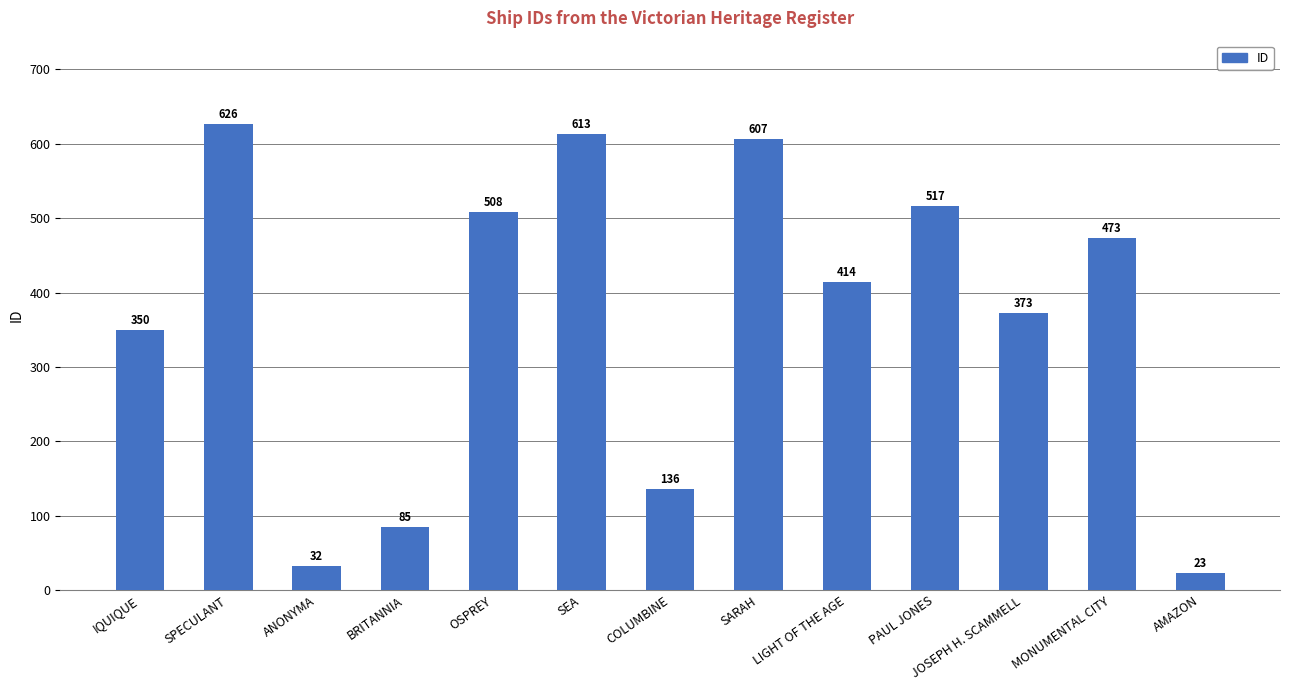

What position from the right is SPECULANT?

12